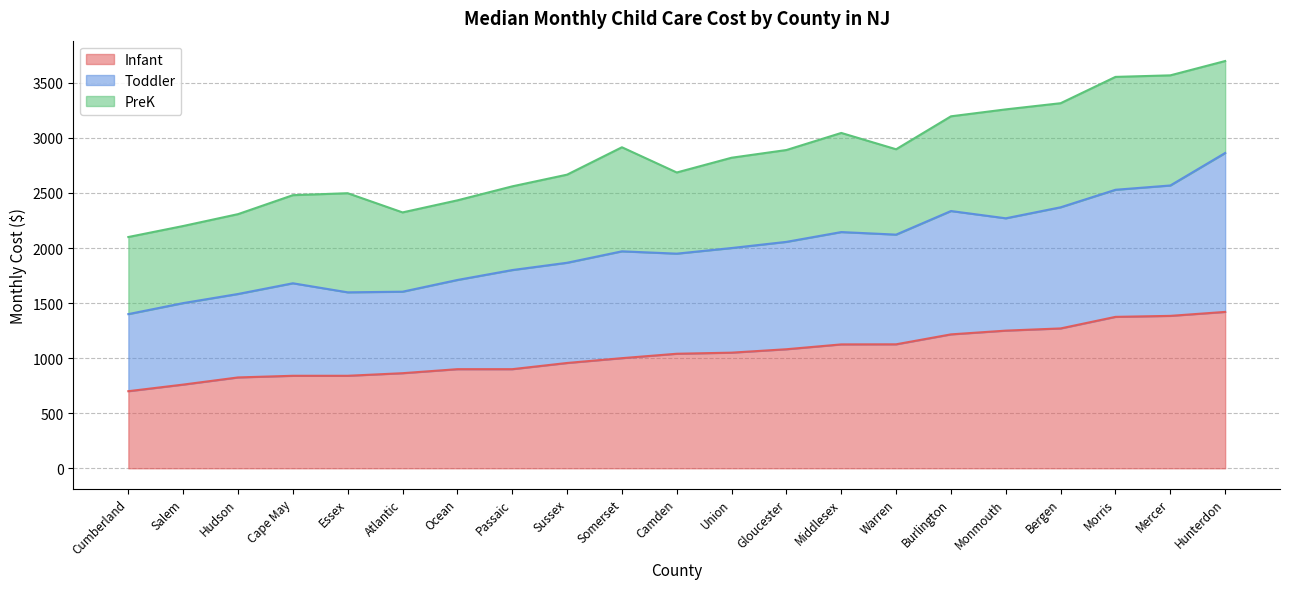

True or false: Toddler and Infant intersect in this chart.

False